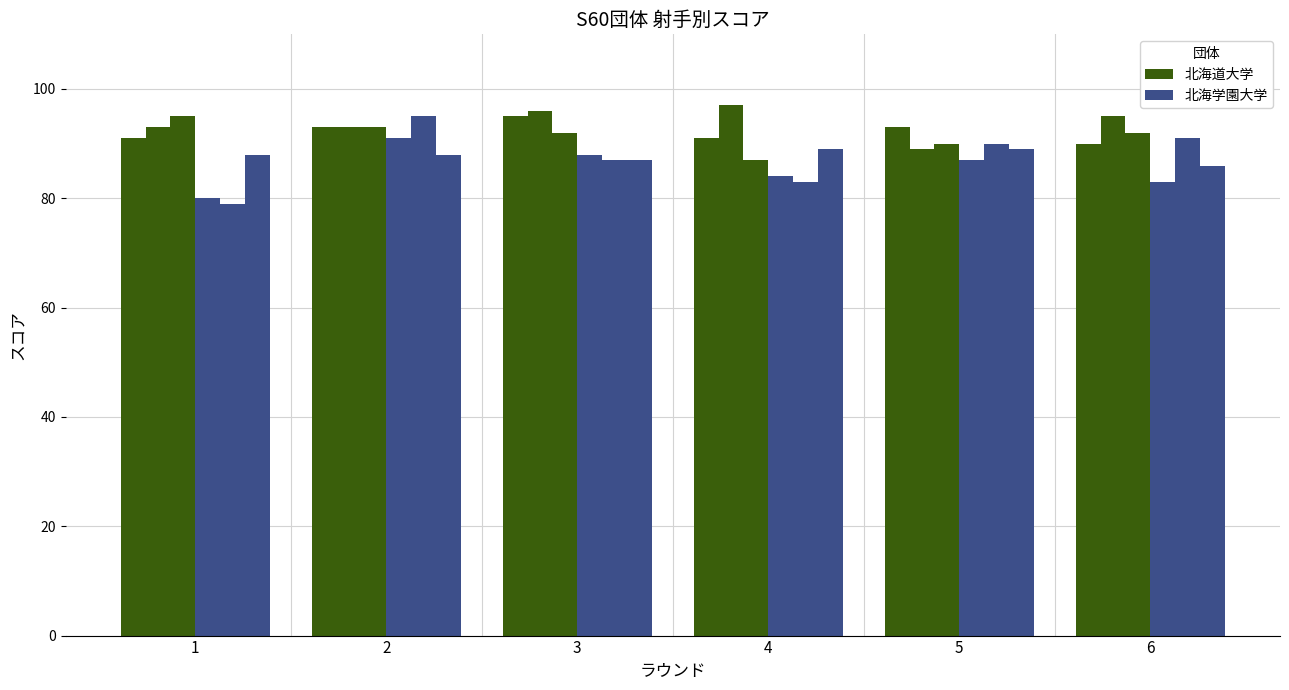

How many bars are there in each group?

6